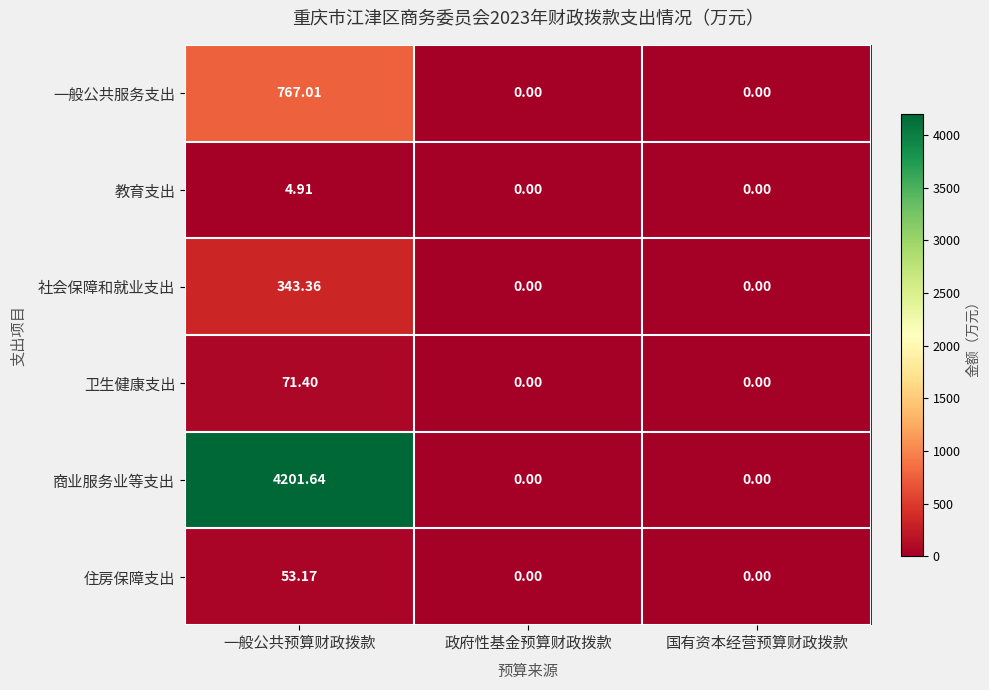

Is the value of 住房保障支出 at 政府性基金预算财政拨款 greater than the value of 商业服务业等支出 at 一般公共预算财政拨款?

No